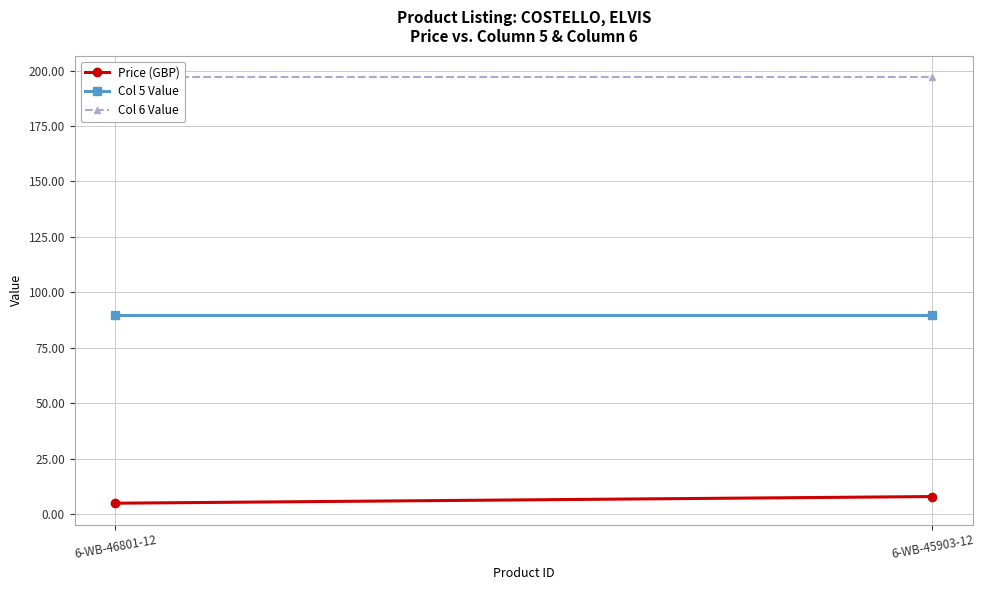

Rank the series by their average value, from lowest to highest.

Price (GBP), Col 5 Value, Col 6 Value